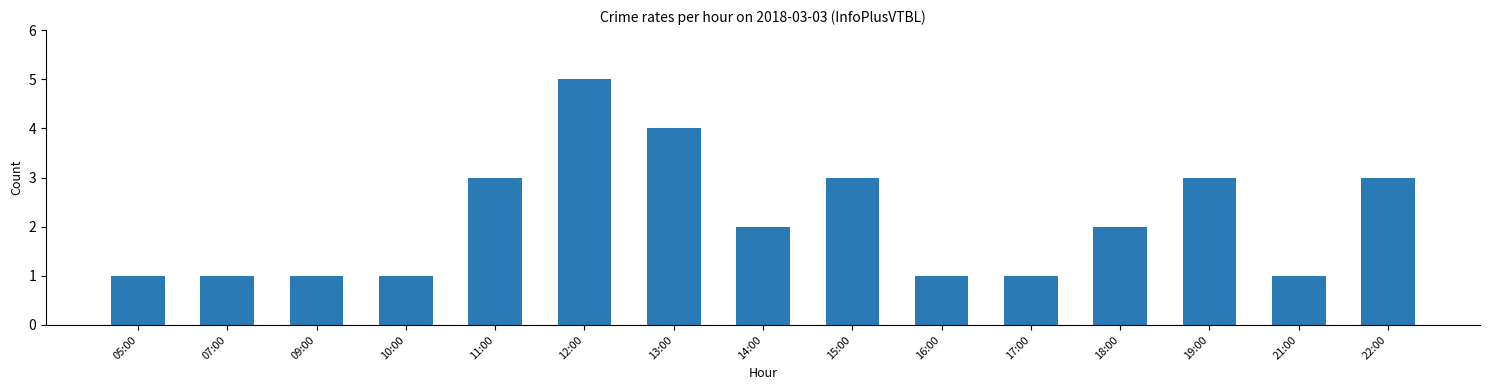

Which label corresponds to the largest value in the chart?

12:00